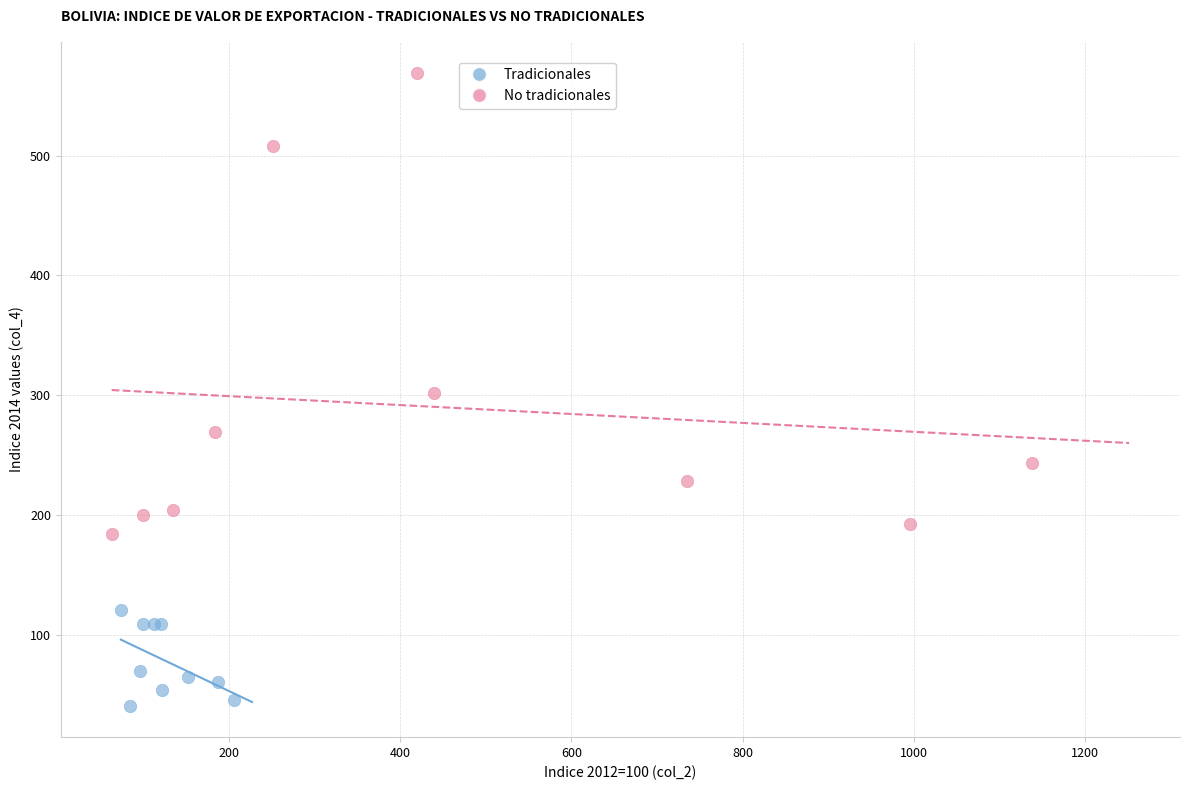

Which series has the largest Y range (max minus min)?

No tradicionales